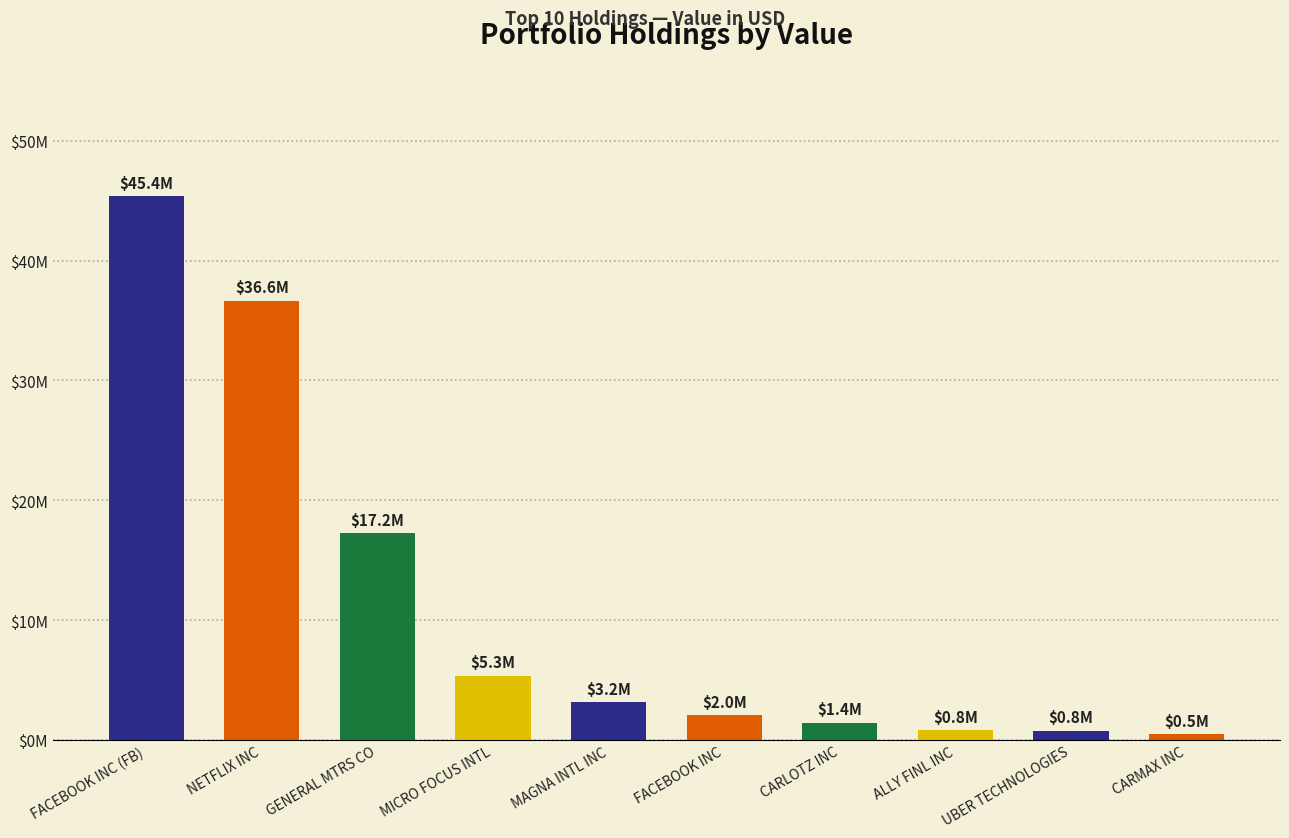

Does the chart contain any negative values?

No